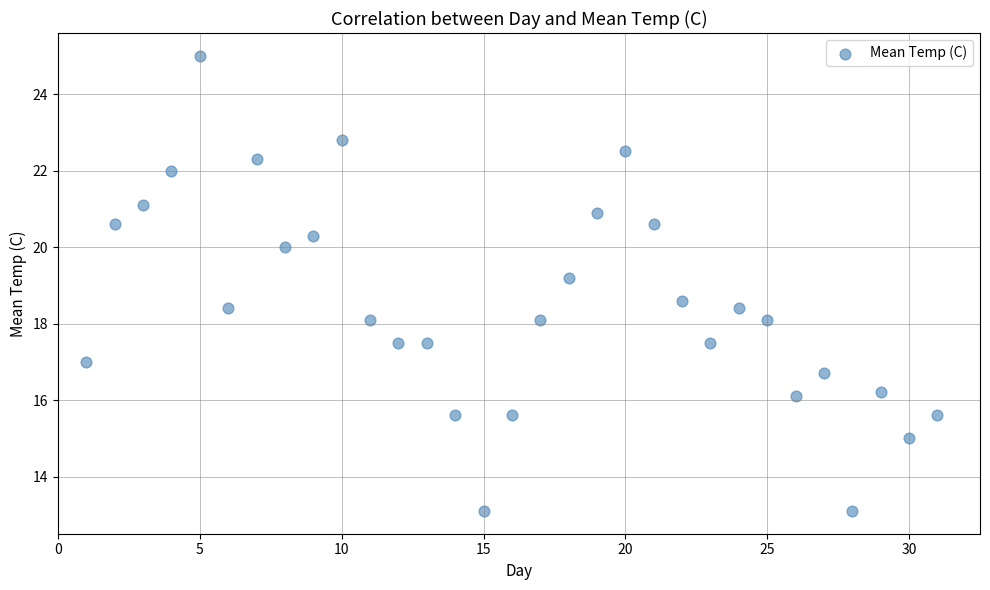

What is the range of X values (max minus min)?

30.0